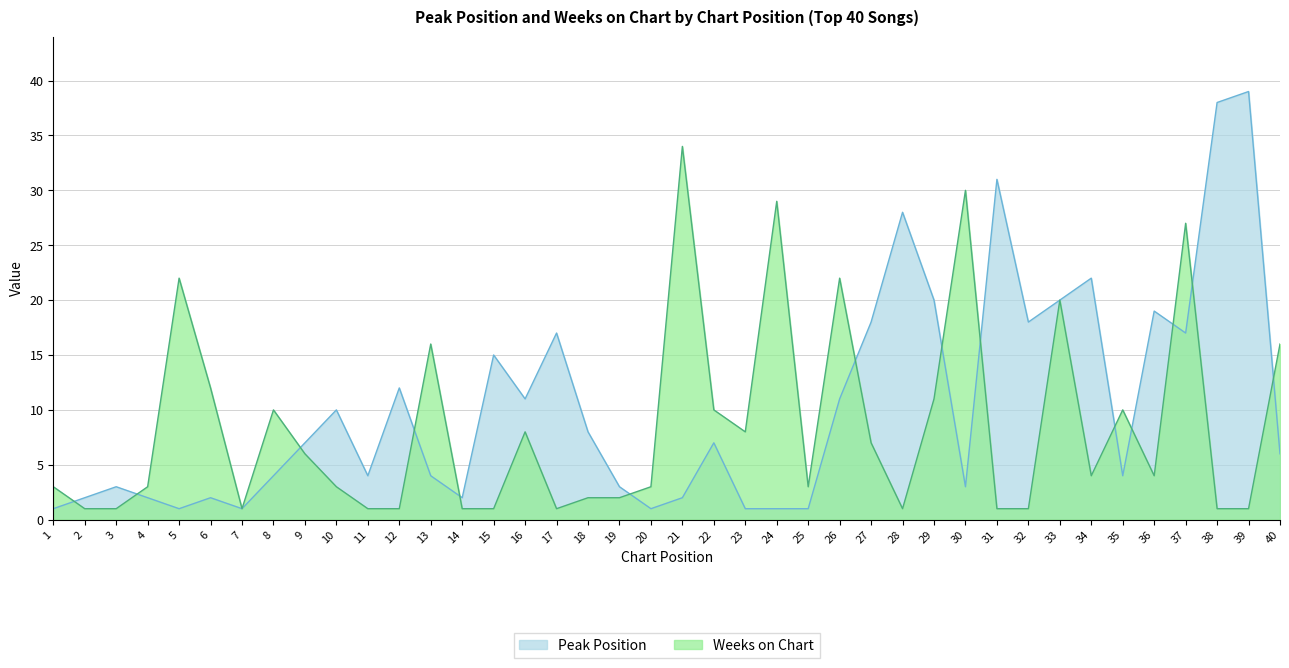

What is the sum of all Weeks on Chart values?

338